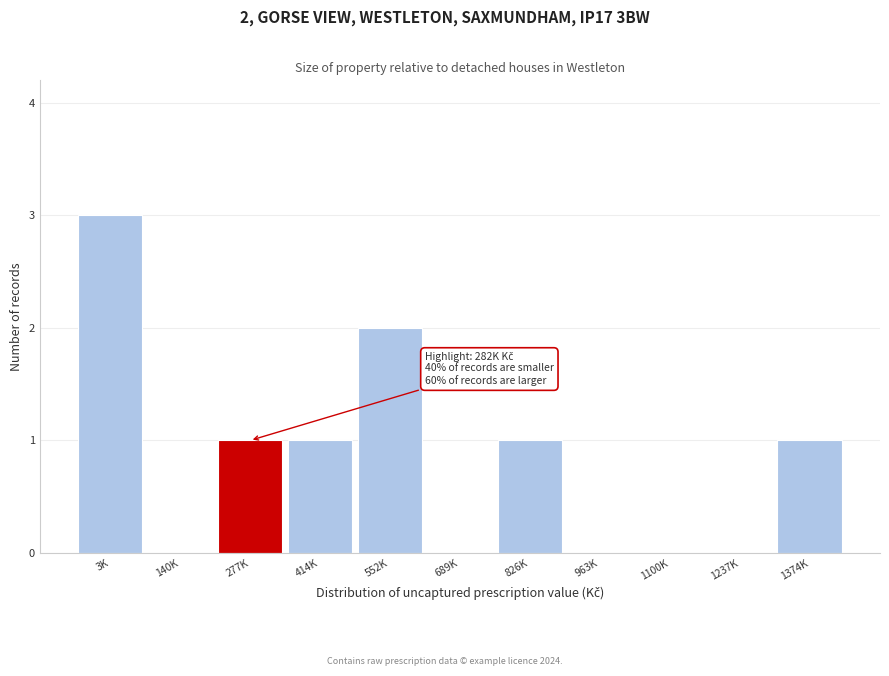

Reading left to right, list all the values displayed in this chart.

3K=3	140K=0	277K=1	414K=1	552K=2	689K=0	826K=1	963K=0	1100K=0	1237K=0	1374K=1